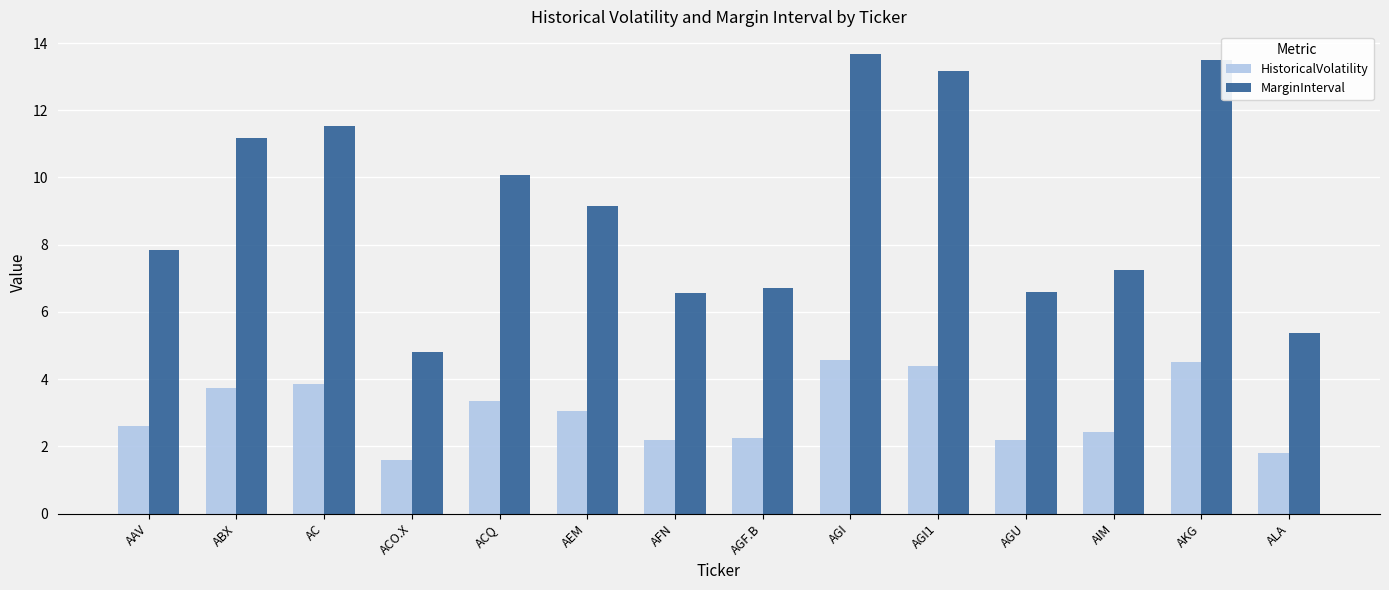

Reading left to right, list all the values displayed in this chart.

HistoricalVolatility: AAV=2.6	ABX=3.7	AC=3.8	ACO.X=1.6	ACQ=3.4	AEM=3.1	AFN=2.2	AGF.B=2.2	AGI=4.6	AGI1=4.4	AGU=2.2	AIM=2.4	AKG=4.5	ALA=1.8
MarginInterval: AAV=7.9	ABX=11.2	AC=11.5	ACO.X=4.8	ACQ=10.1	AEM=9.2	AFN=6.6	AGF.B=6.7	AGI=13.7	AGI1=13.2	AGU=6.6	AIM=7.3	AKG=13.5	ALA=5.4